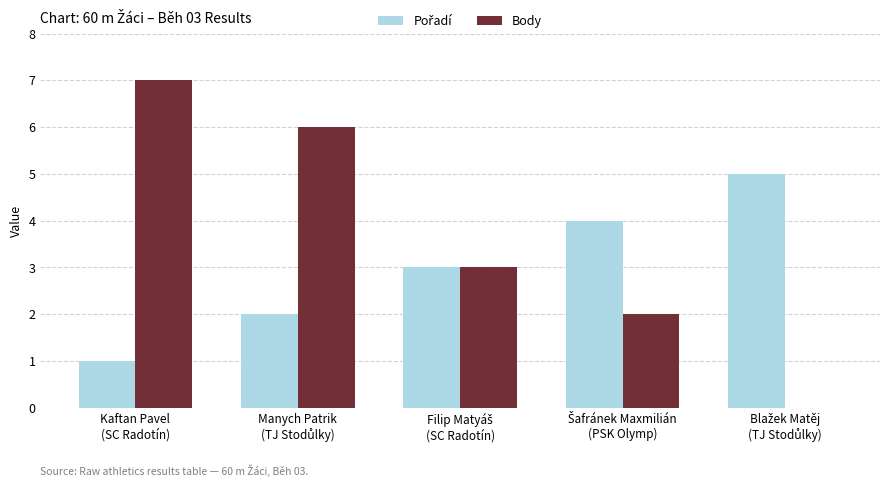

What is the maximum value for Body?

7